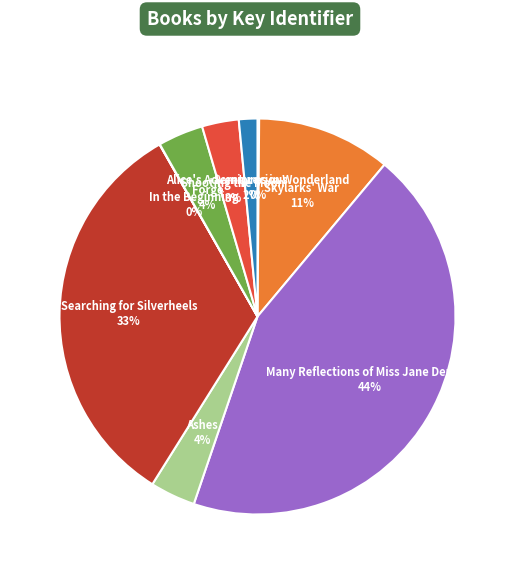

Is there a majority slice in this chart?

No